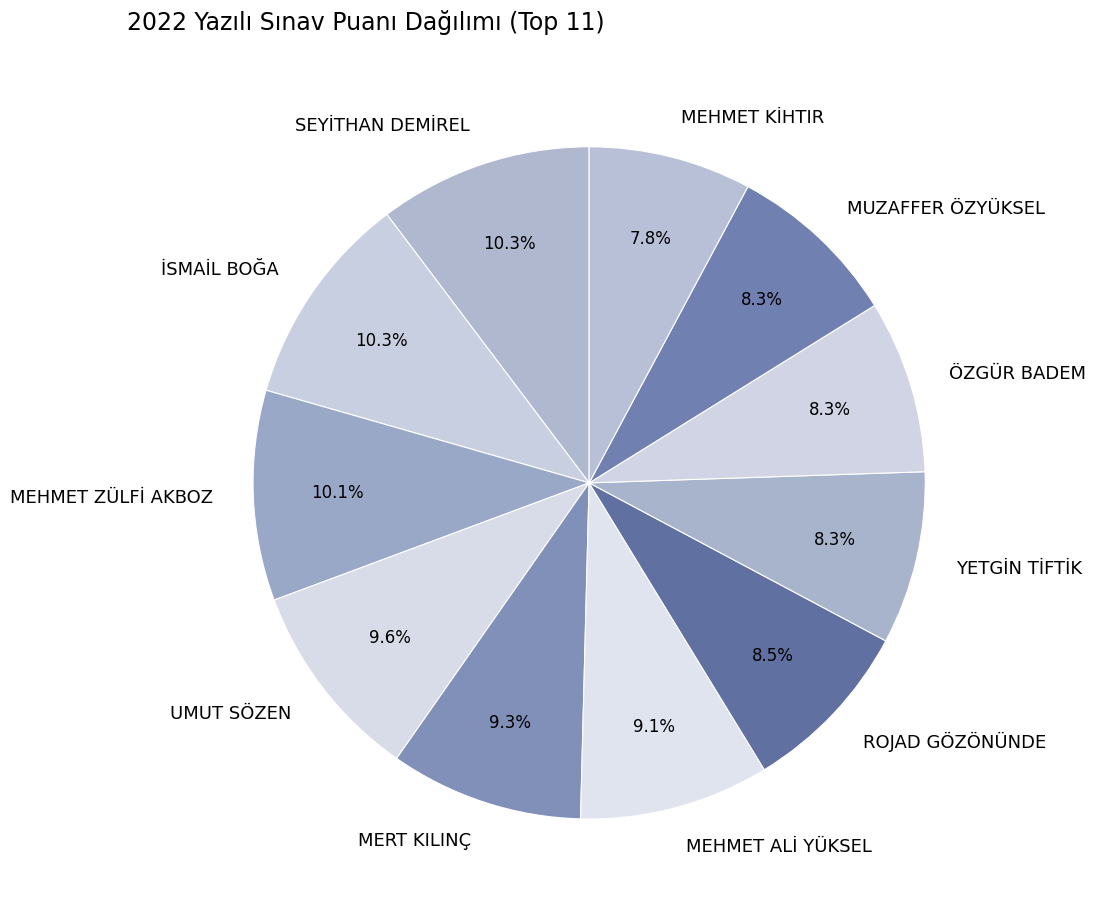

How many segments does this pie chart have?

11